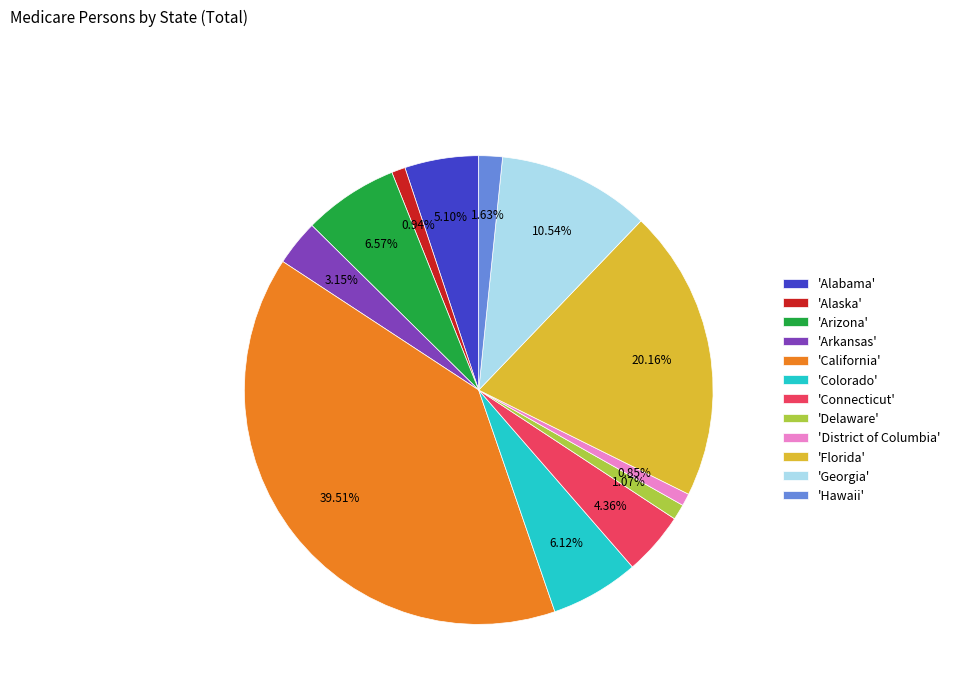

Do 'Arizona' and 'Colorado' together represent more than half of the pie?

No